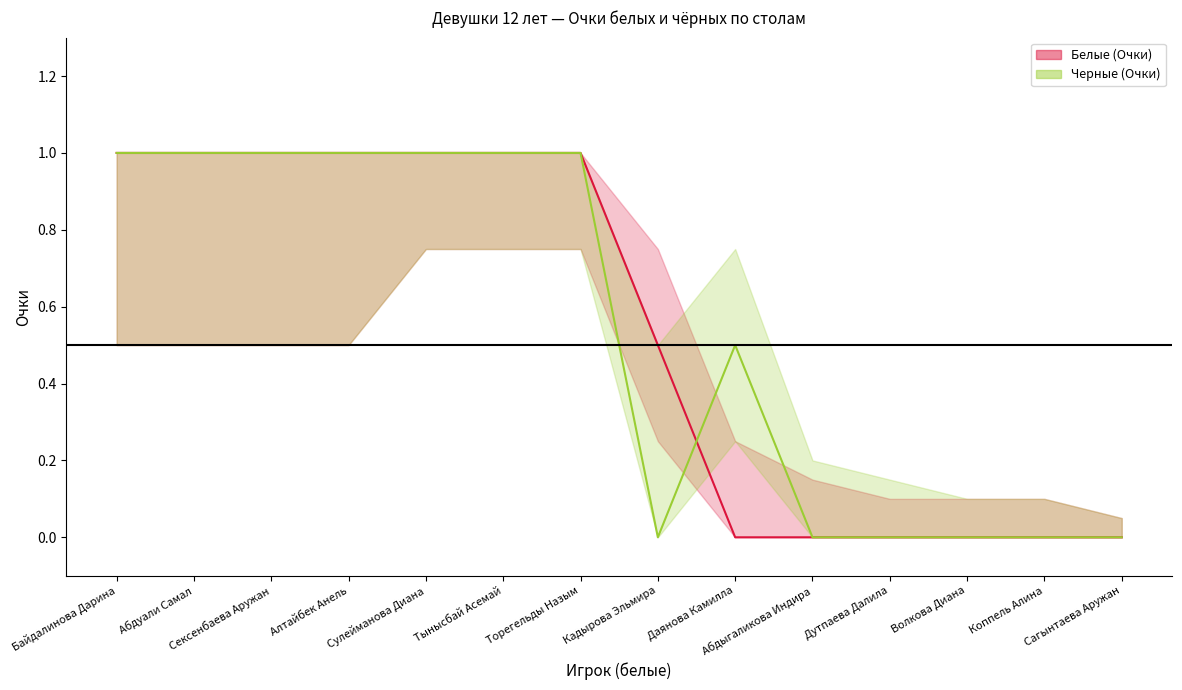

What is the average value of the Черные (Очки) series?

0.5